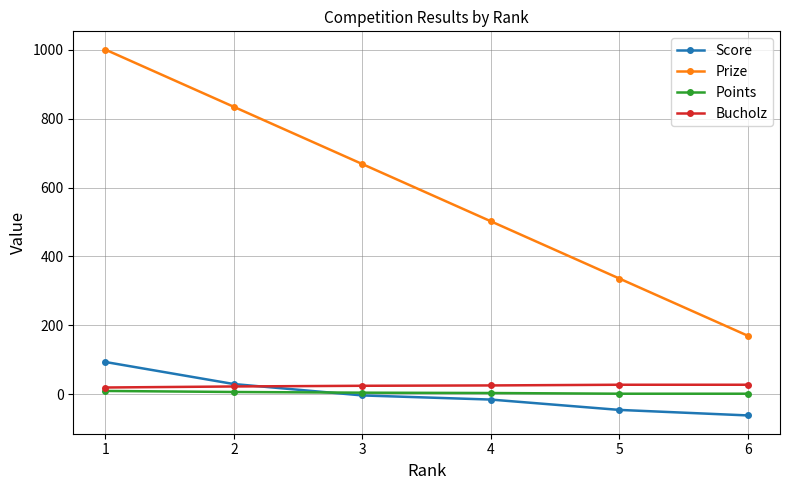

What is the sum of all Bucholz values?

150